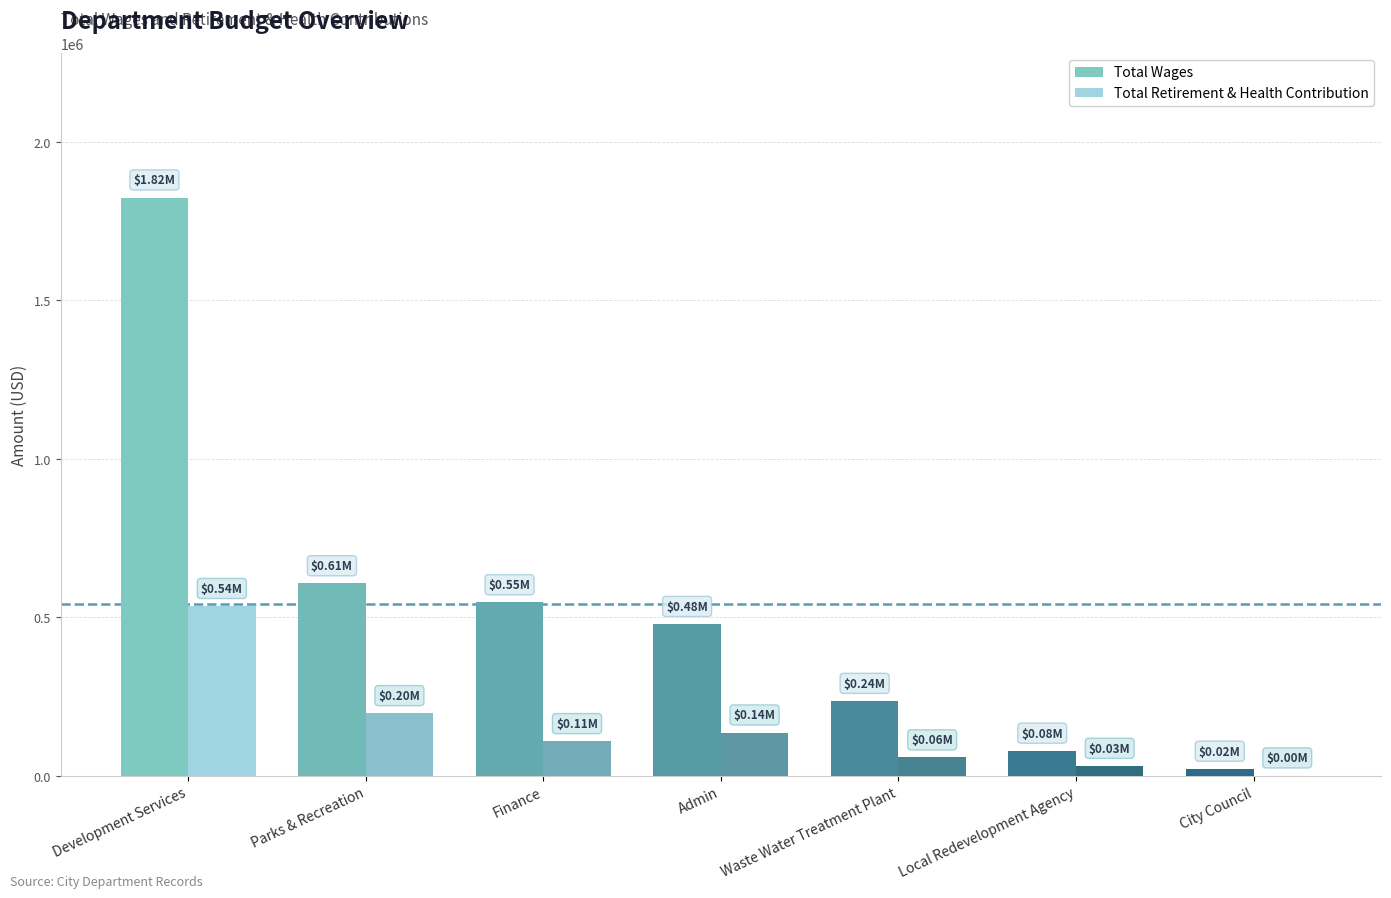

Reading right to left, what are all the values shown in this chart?

Total Wages: City Council=21775	Local Redevelopment Agency=78585	Waste Water Treatment Plant=235764	Admin=478372	Finance=546802	Parks & Recreation=606751	Development Services=1823728
Total Retirement & Health Contribution: City Council=663	Local Redevelopment Agency=30921	Waste Water Treatment Plant=57449	Admin=136109	Finance=108825	Parks & Recreation=197062	Development Services=535111